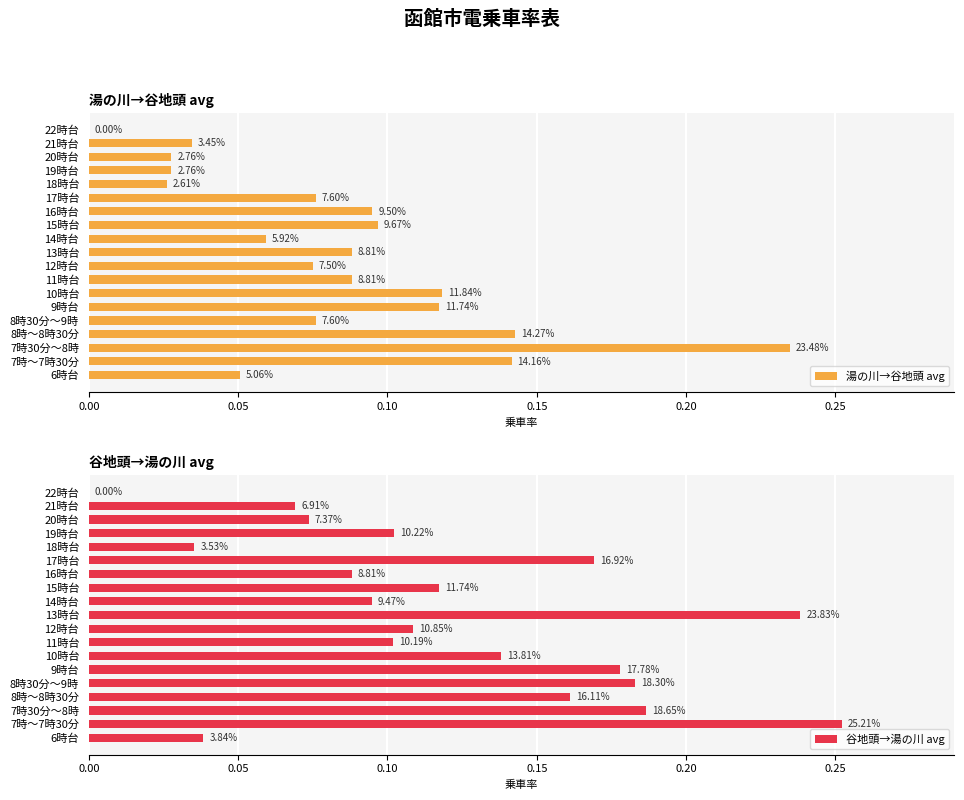

What is the maximum value shown in the chart?

0.3